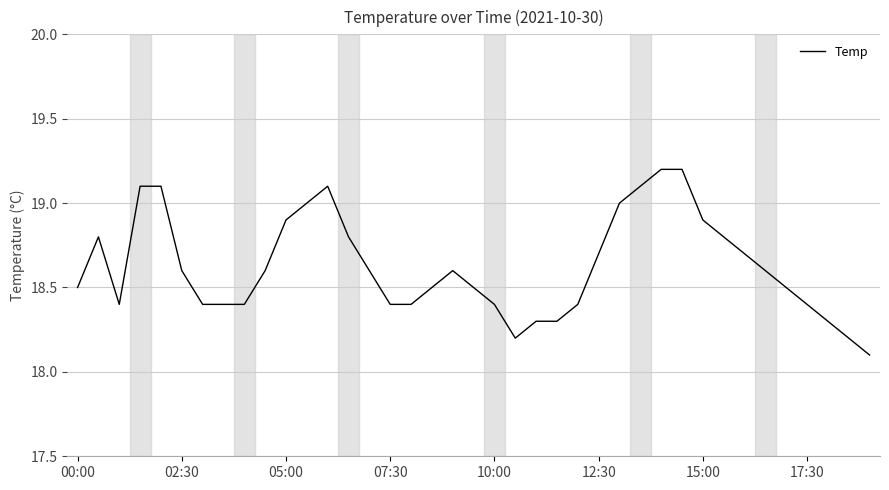

What is the smallest value displayed?

18.1